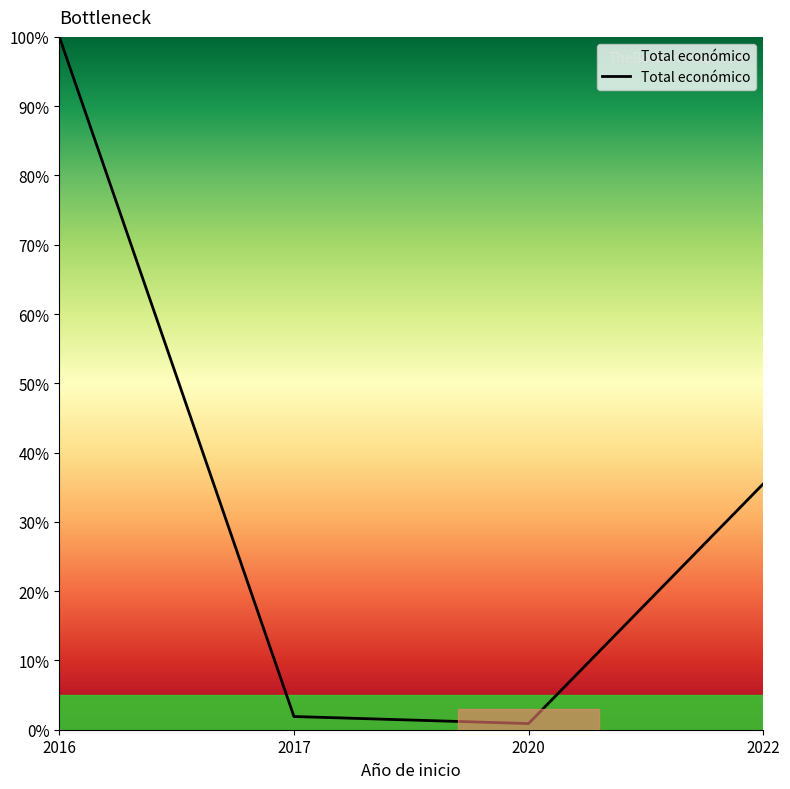

List the labels in order of value, smallest first.

2020, 2017, 2022, 2016